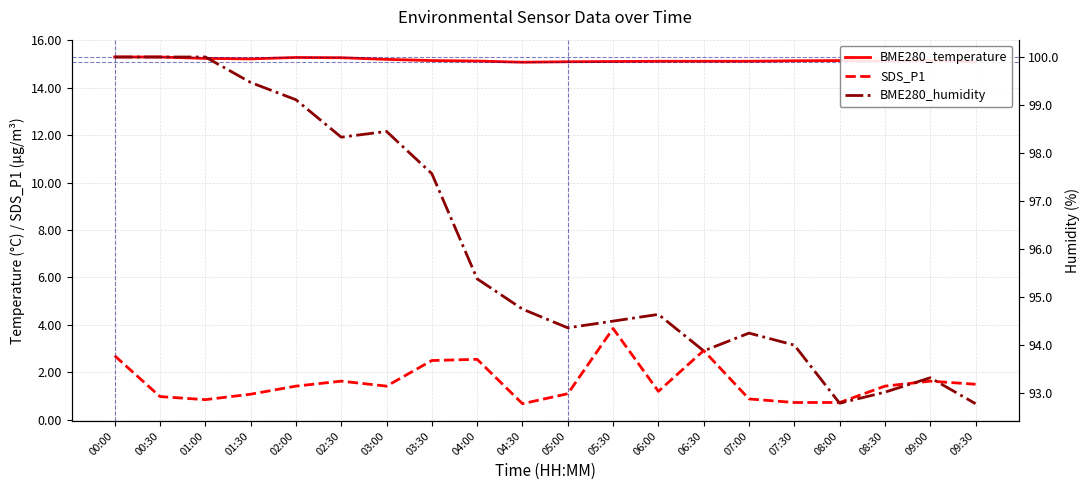

The BME280_humidity series shows 93.9 at 06:30. True or false?

True